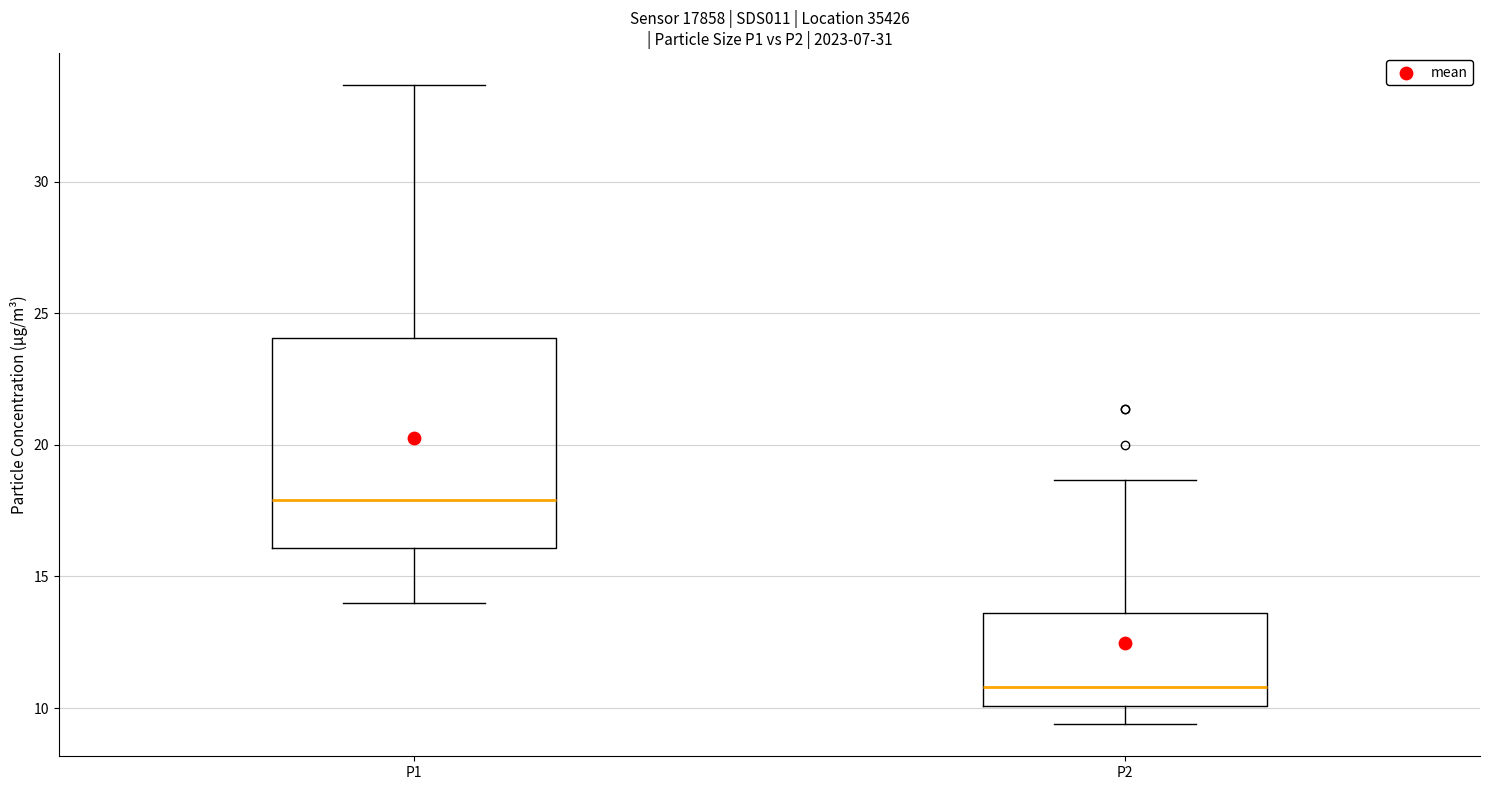

Reading left to right, read every box against the y-axis: the position of its median line, the range the box covers, and the ends of its whiskers. The values are not printed on the chart, so give them approximately, as read against the axis.

P1: median 18.0, box 16.0 to 24.0, whiskers 14.0 to 33.5
P2: median 11.0, box 10.0 to 13.5, whiskers 9.5 to 18.5